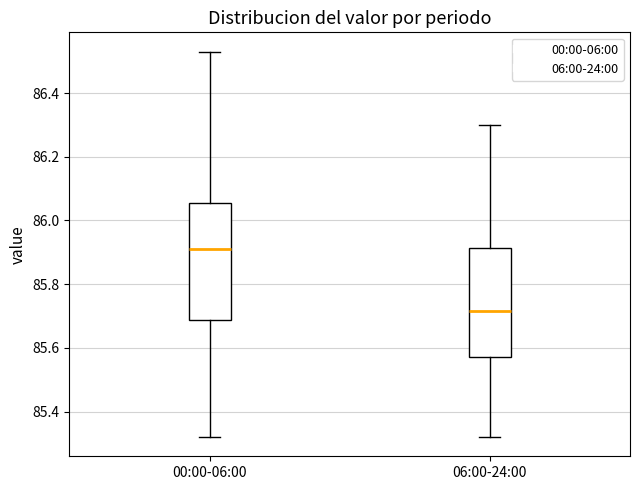

Comparing the boxes themselves (not the whiskers), which one is the tallest?

00:00-06:00